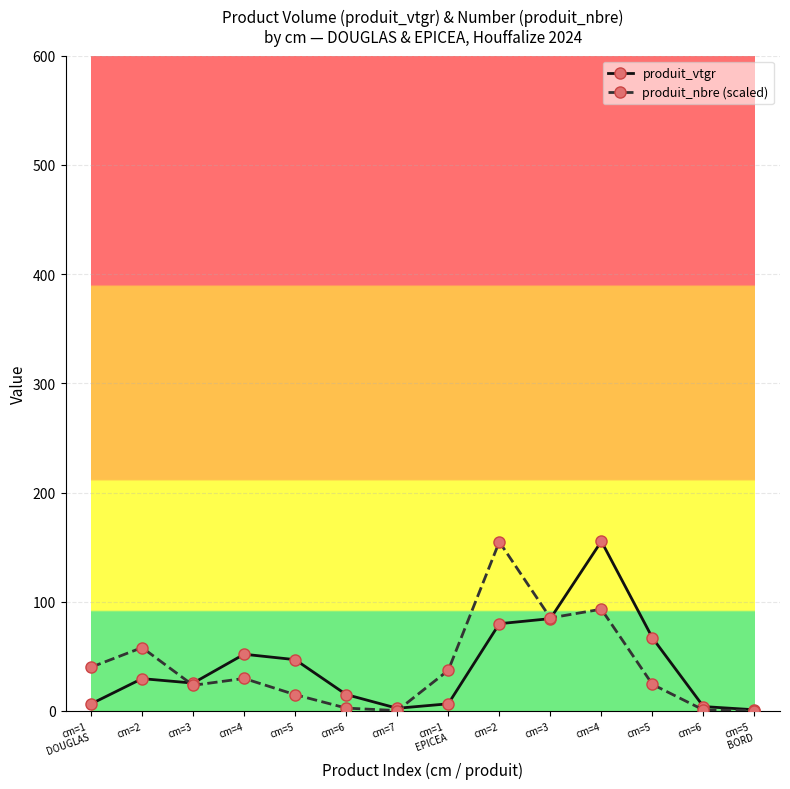

What are all the series names shown in the legend?

produit_vtgr, produit_nbre (scaled)